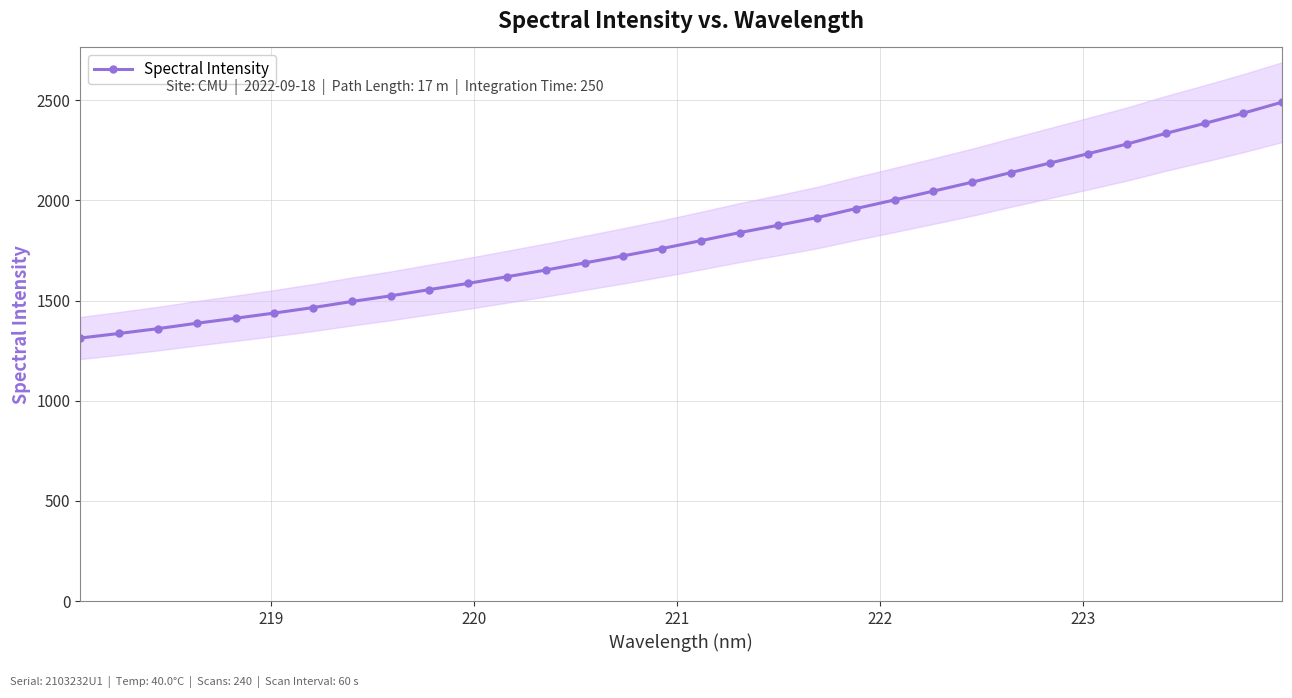

What is the lowest value of the Spectral Intensity series?

1312.9